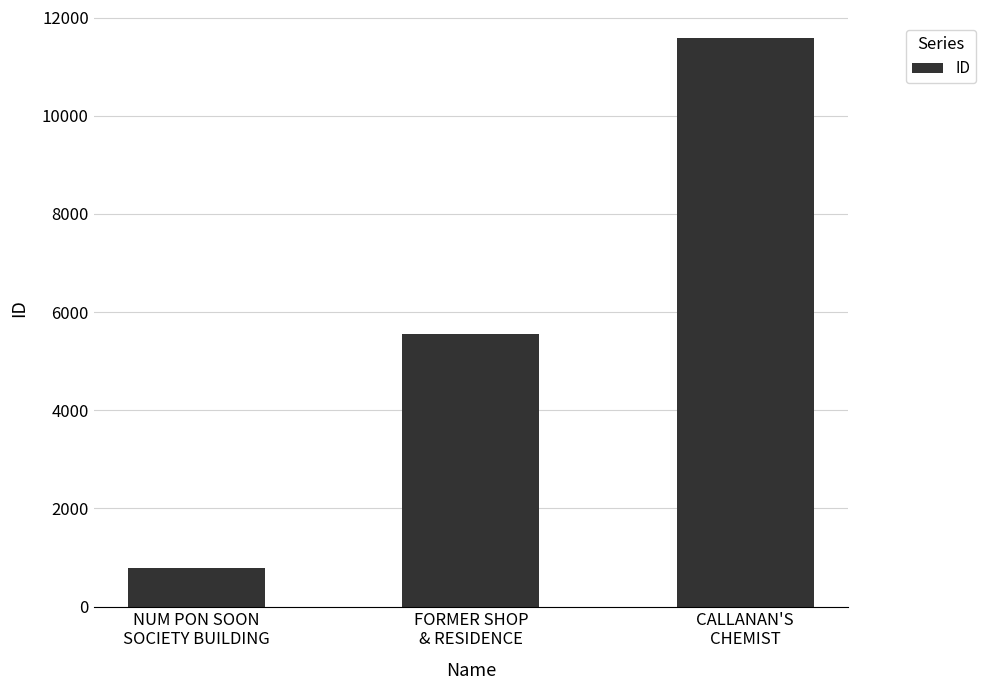

At which label is the value closest to 6178?

FORMER SHOP
& RESIDENCE